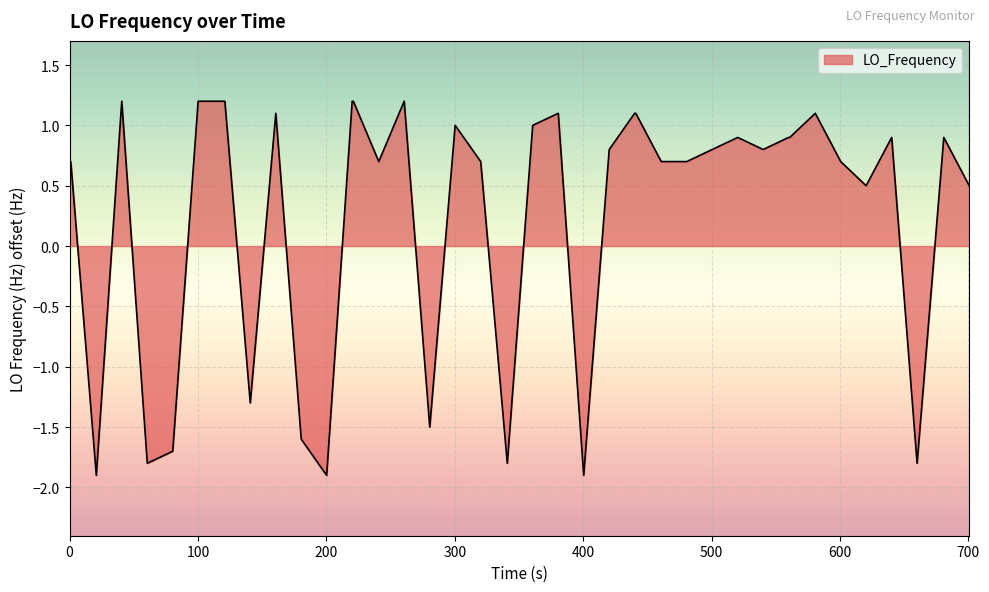

How many positive values are there?

30